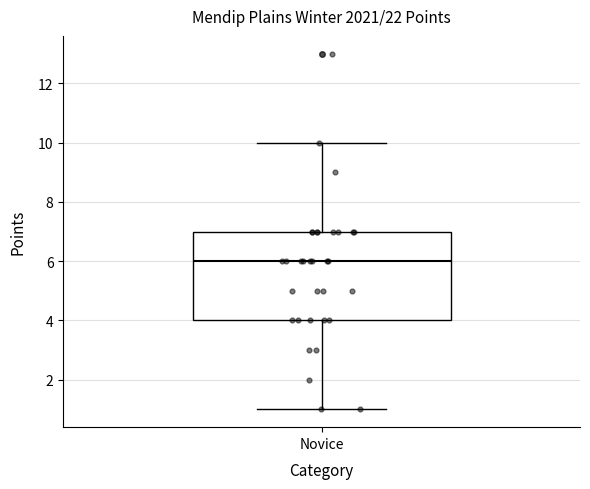

Transcribe this box plot: give where the median line is, the range the box spans, and where the two whiskers end, as read against the y-axis. The values are not printed on the chart, so give them approximately, as read against the axis.

median 6, box 4 to 7, whiskers 1 to 10